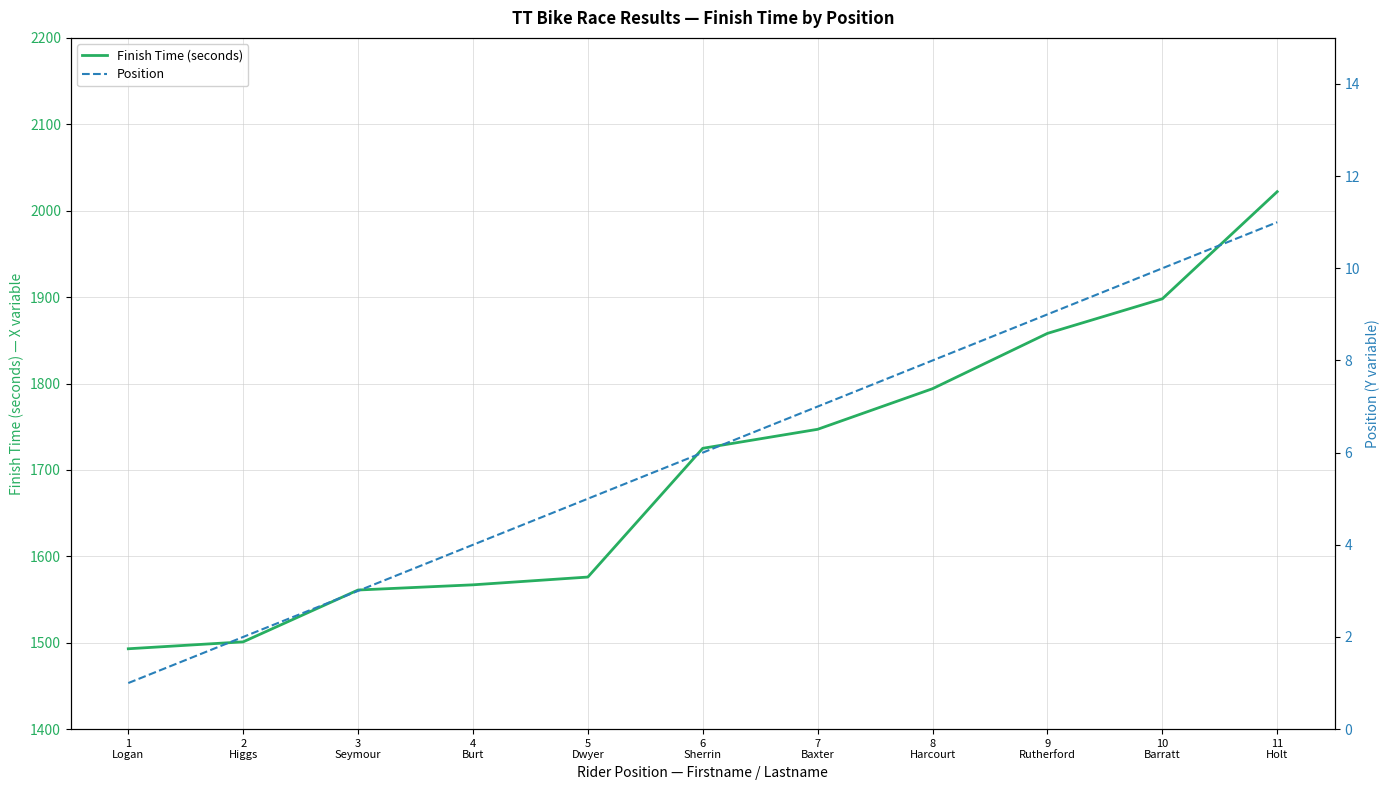

How many series are shown in this chart?

2